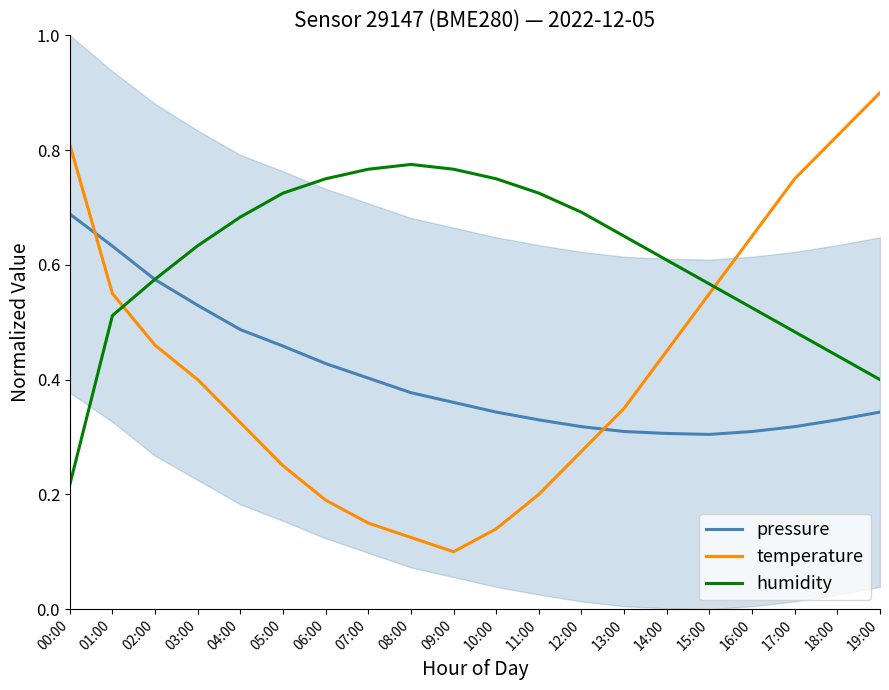

How many lines are shown in the chart?

3